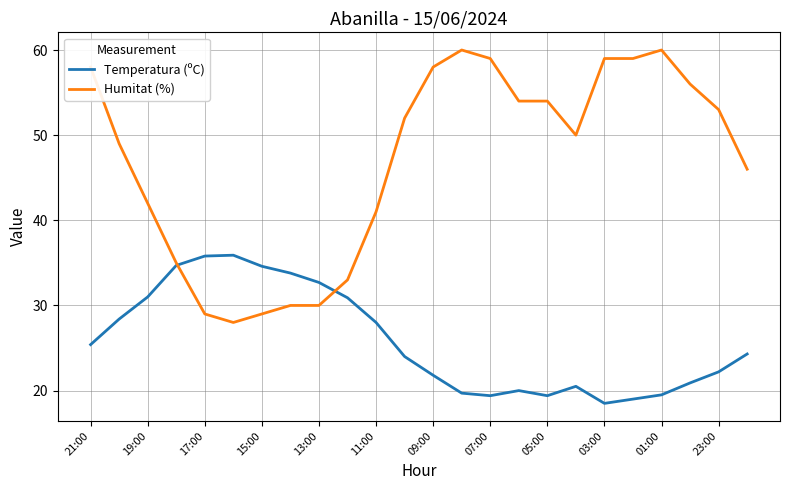

Which series has the largest total across all categories?

Humitat (%)